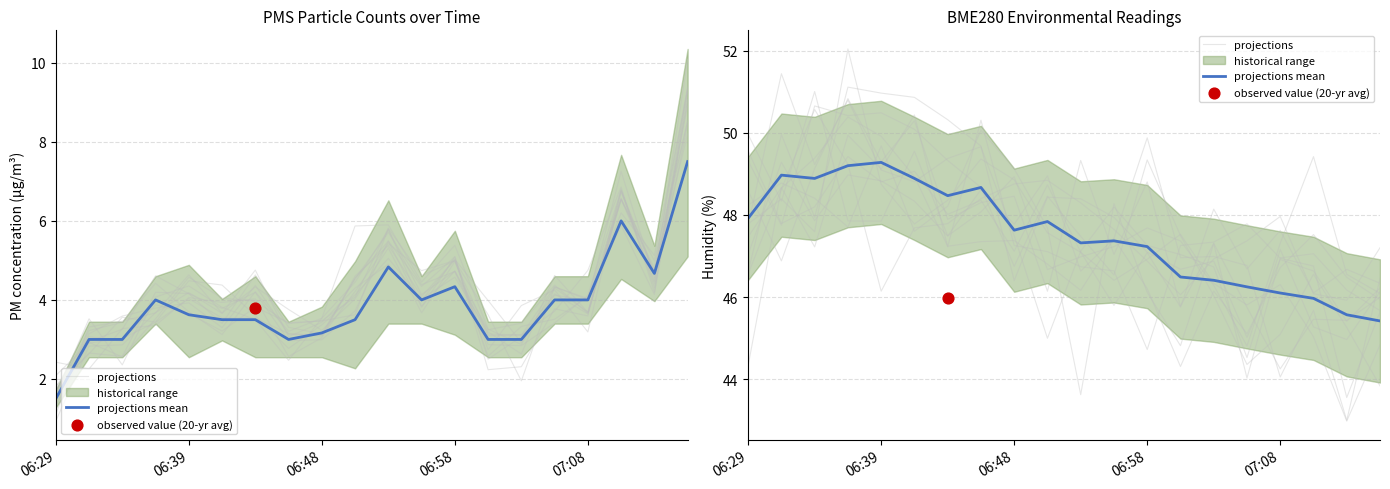

Which series has the largest total across all categories?

projections